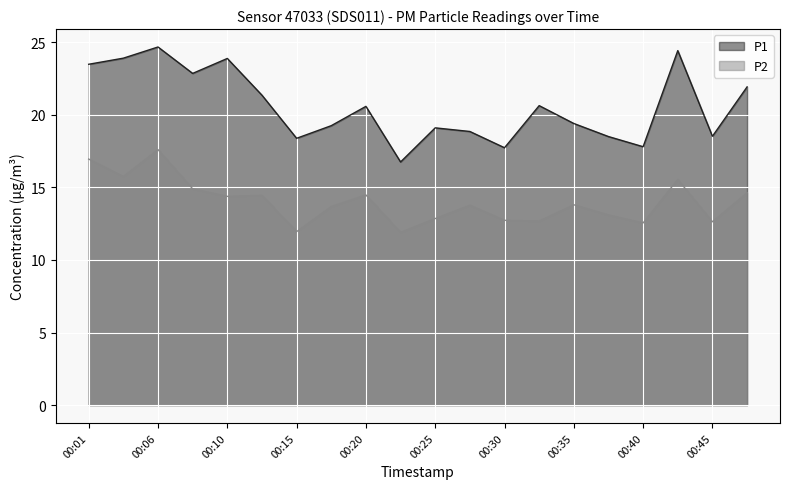

What is the difference between the highest and lowest values at 00:35?

5.6